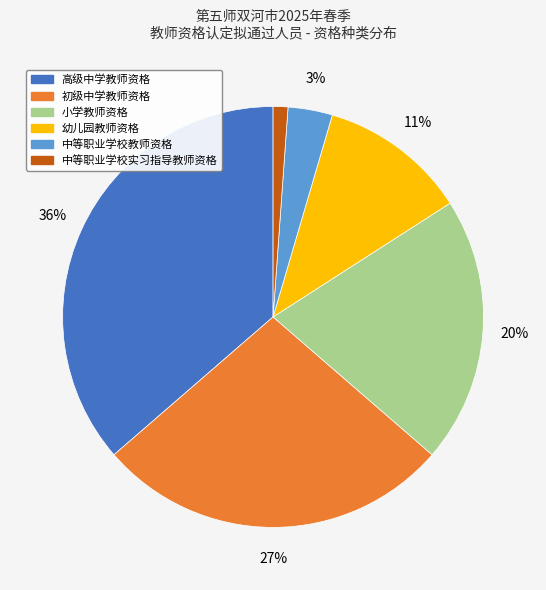

Is the sum of 小学教师资格 and 幼儿园教师资格 greater than half?

No